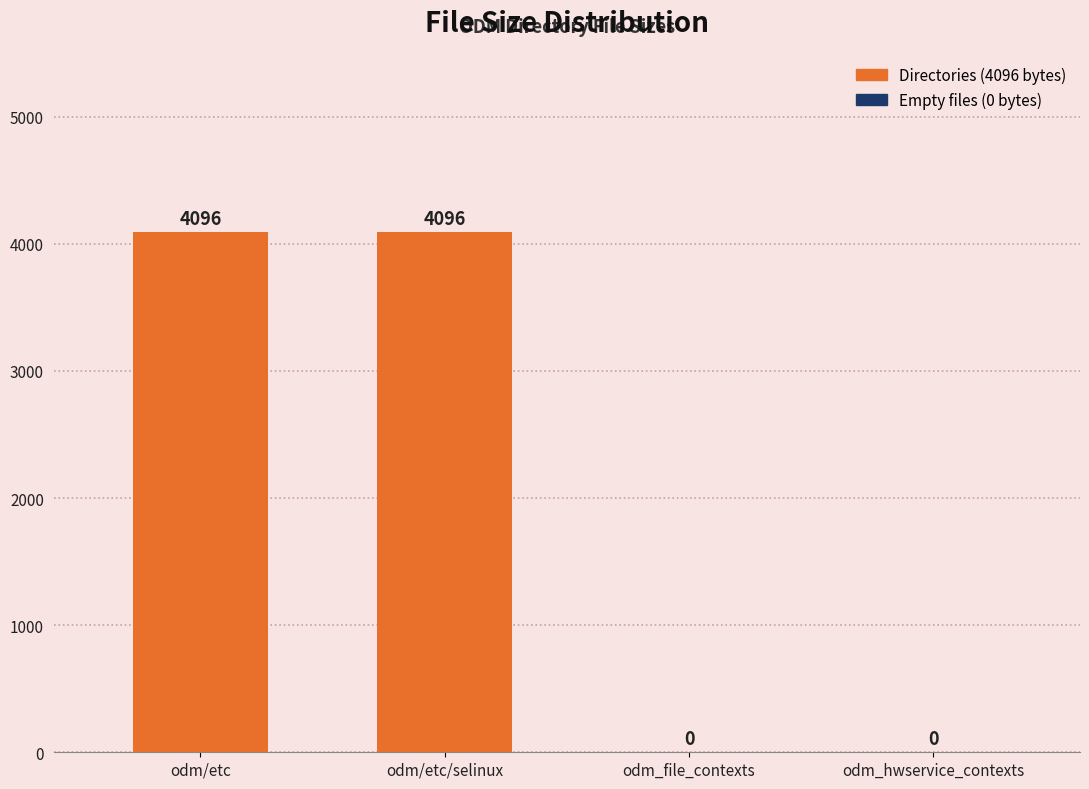

What is the maximum value shown in the chart?

4096